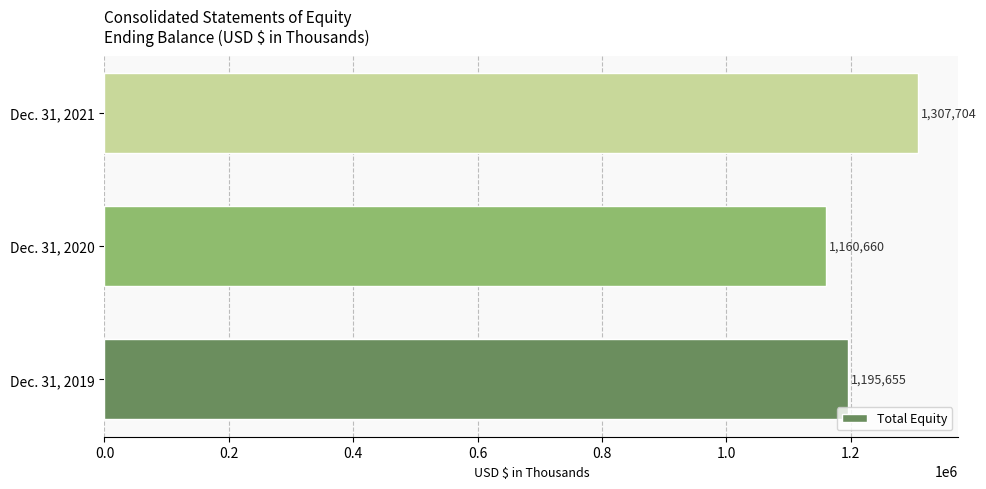

What is the sum of all values?

3664019